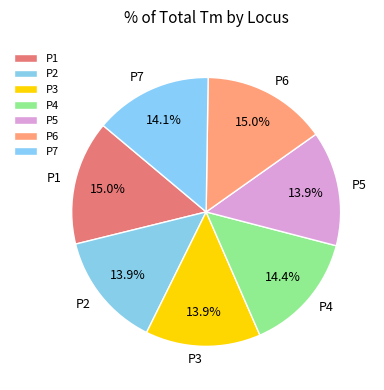

Is there any slice that represents more than half of the pie?

No